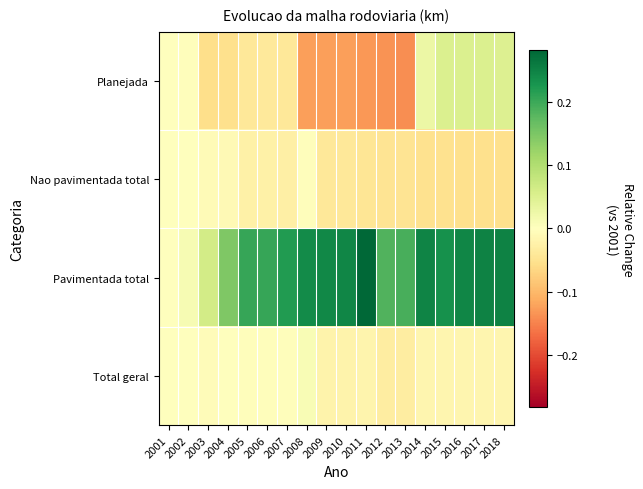

Which series has the largest range (max minus min)?

Pavimentada total